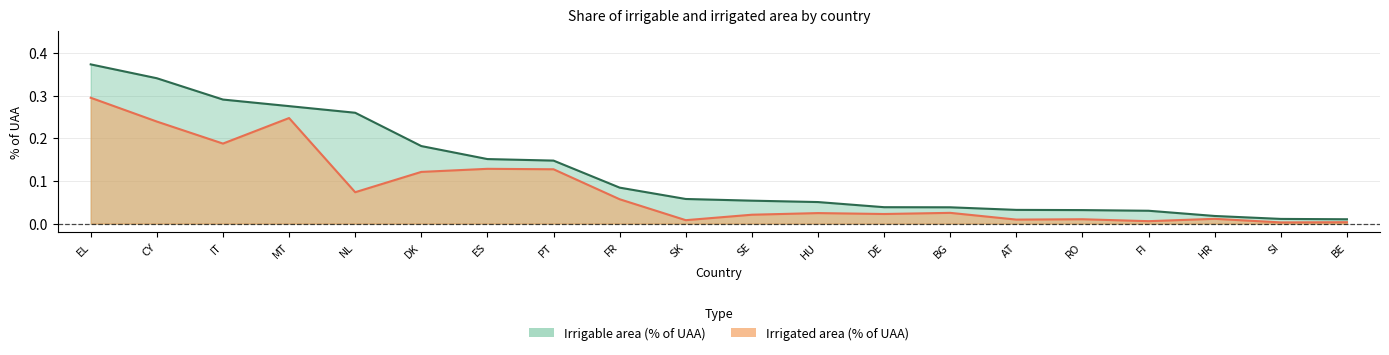

True or false: Irrigated pct UAA has more than 0 points higher than both neighbors.

True